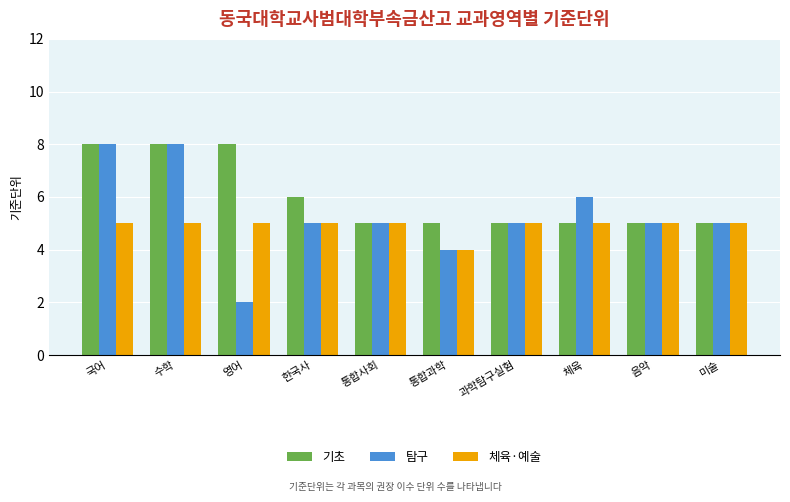

Which series has the largest range (max minus min)?

탐구